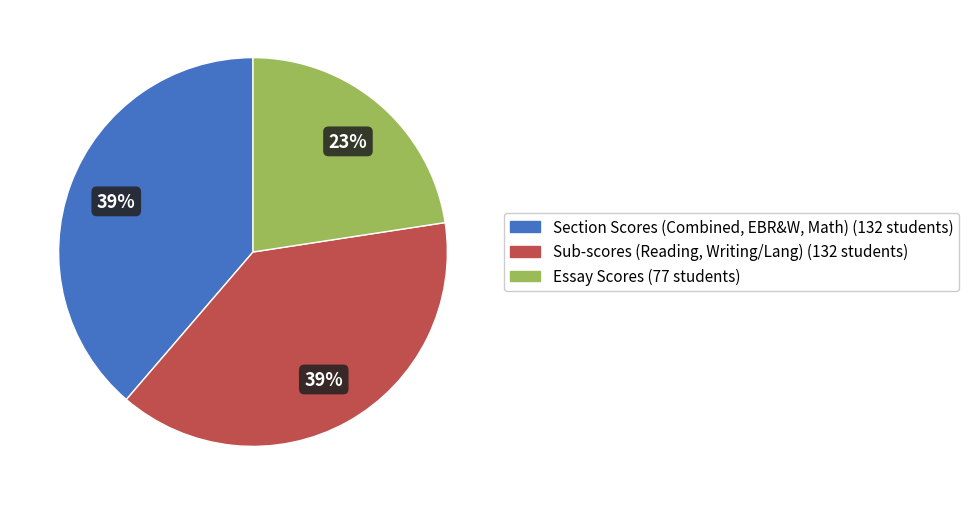

To the nearest percent, what is the average slice percentage?

33%